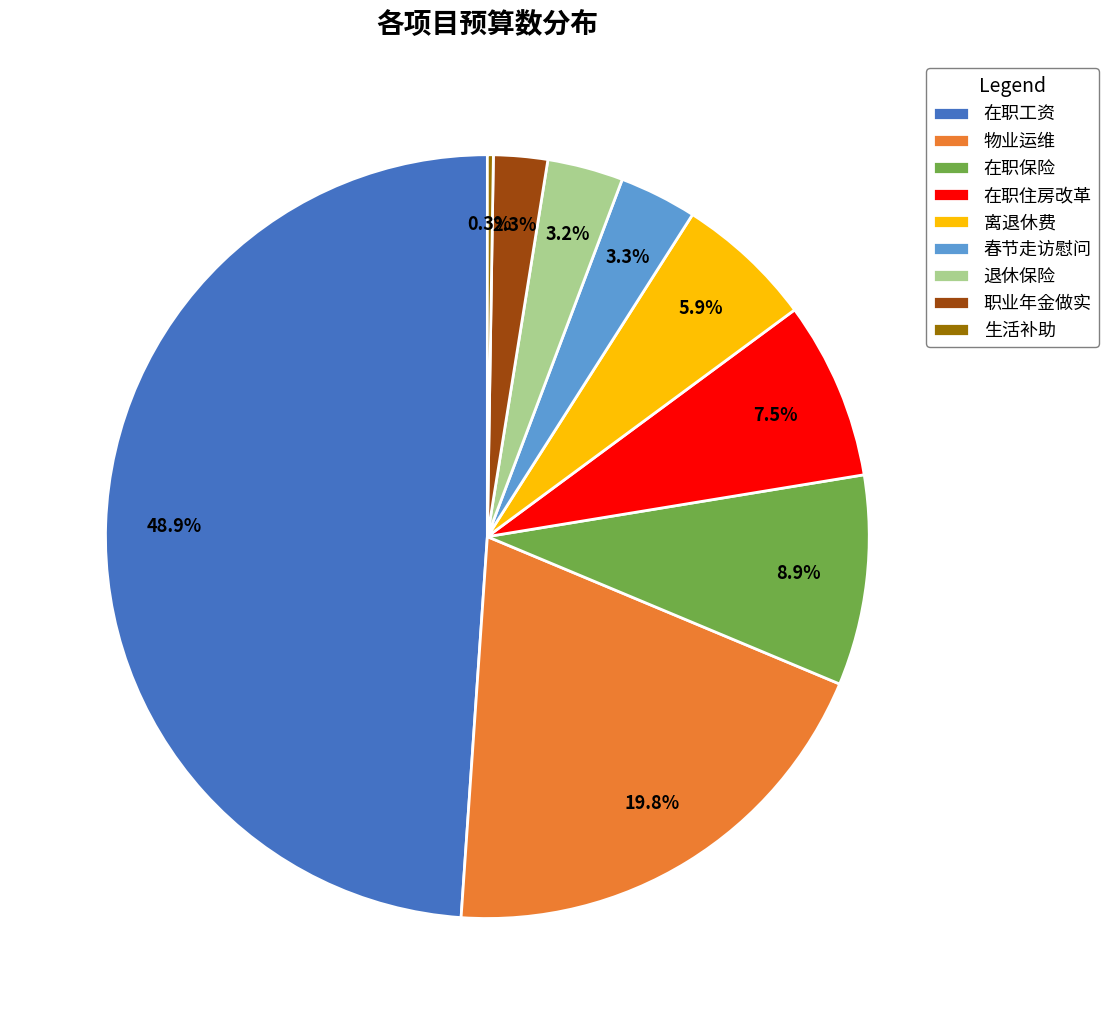

Is there a majority slice in this chart?

No